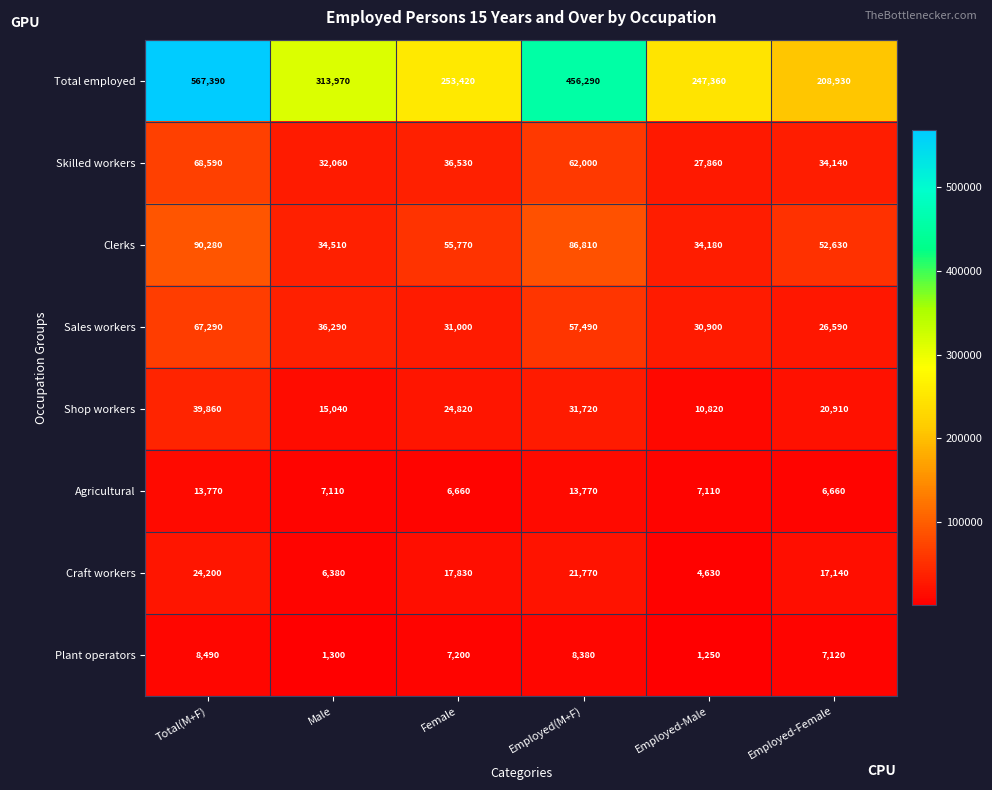

What is the sum of the Plant operators values at Employed(M+F) and Total(M+F)?

16870